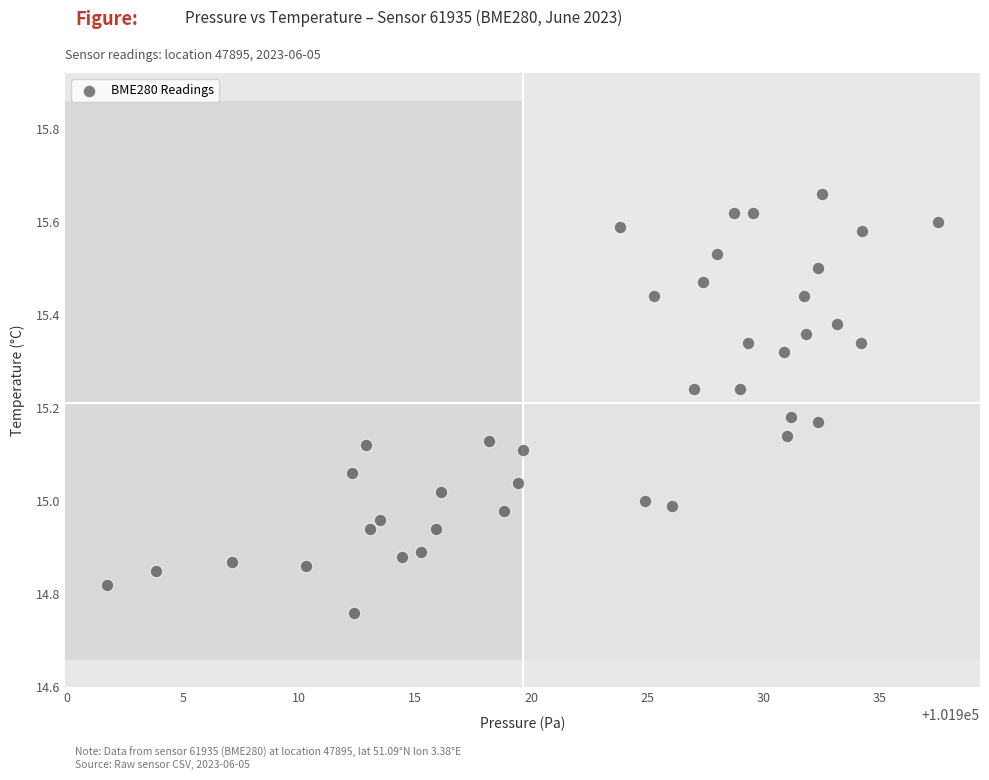

What is the range of Y values (max minus min)?

0.9